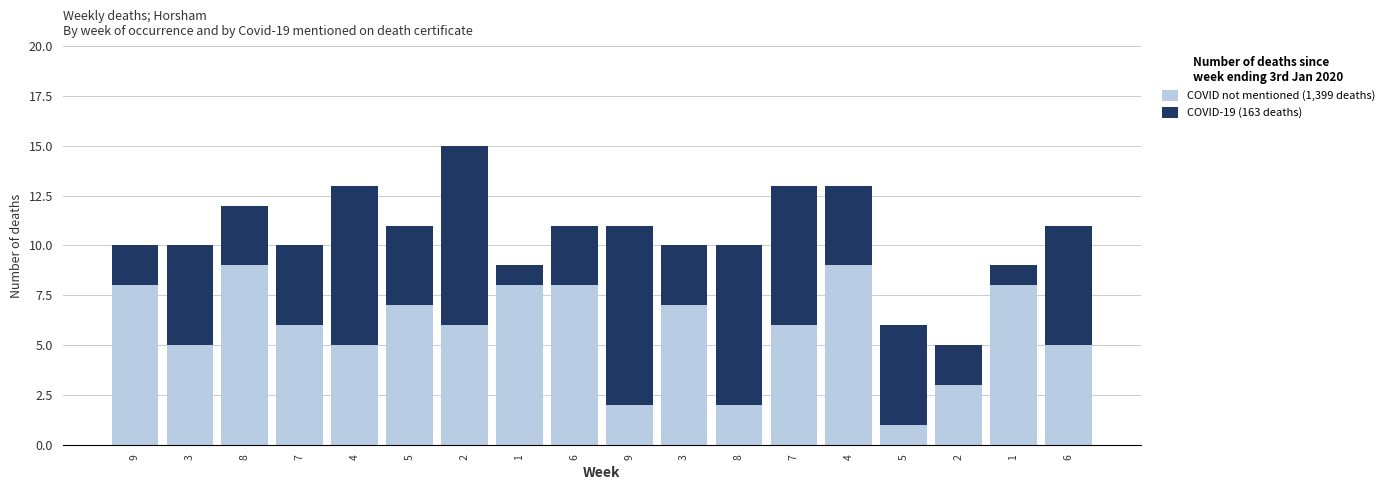

The COVID-19 (163 deaths) series shows 4 at 7. True or false?

False